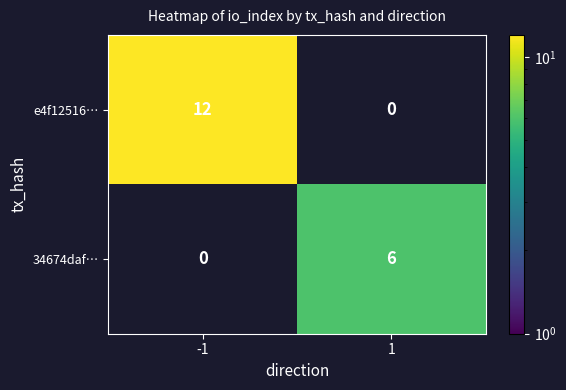

The e4f12516… series shows 0 at 1. True or false?

True